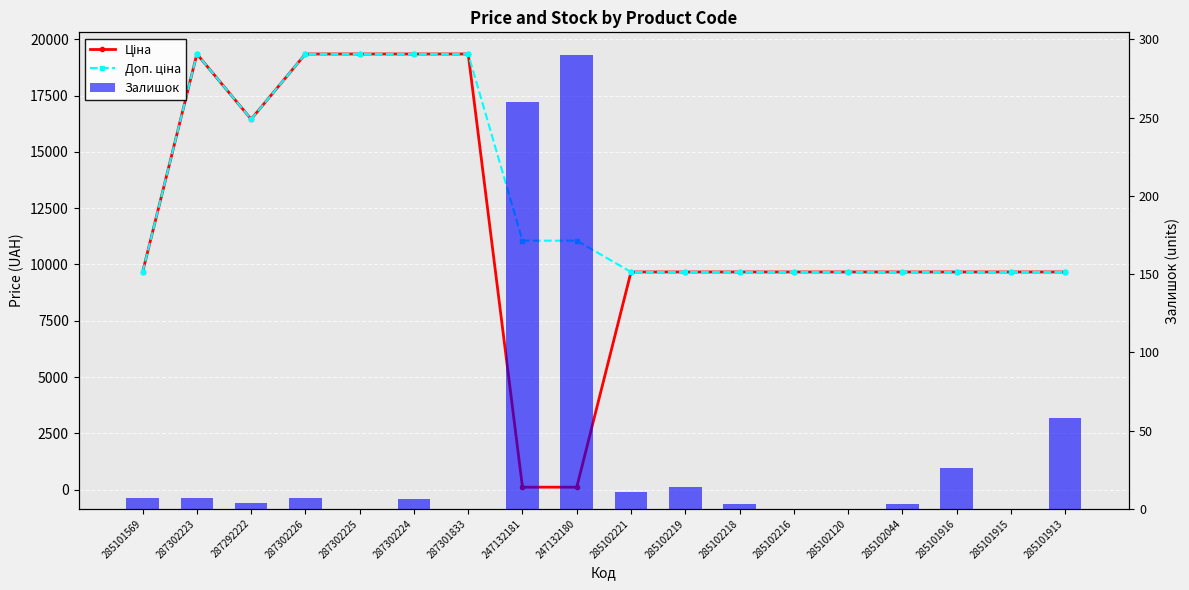

Is the value of Ціна at 285101915 greater than the value of Доп. ціна at 287302224?

No